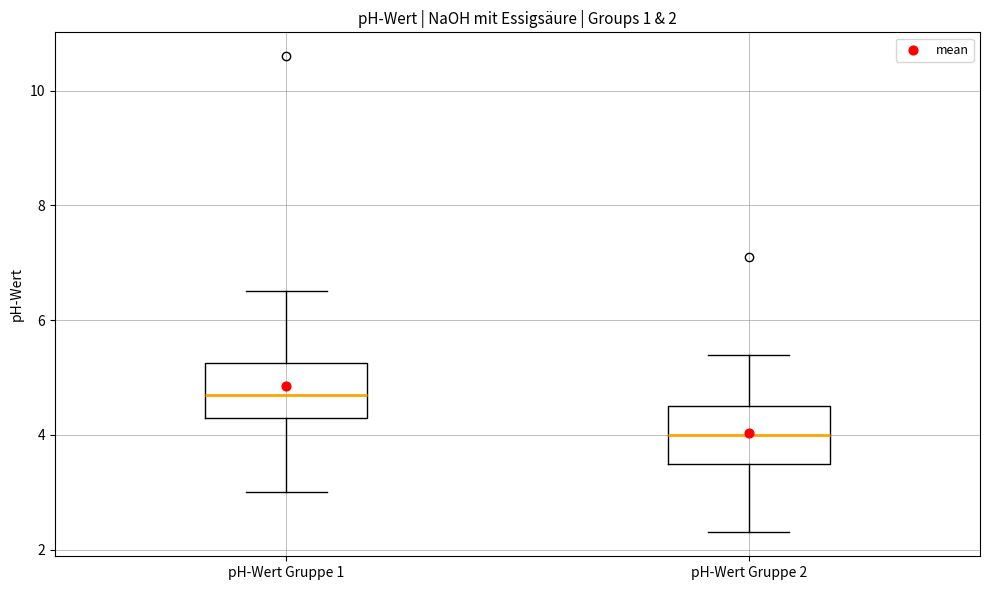

Which box's median line is the highest?

pH-Wert Gruppe 1